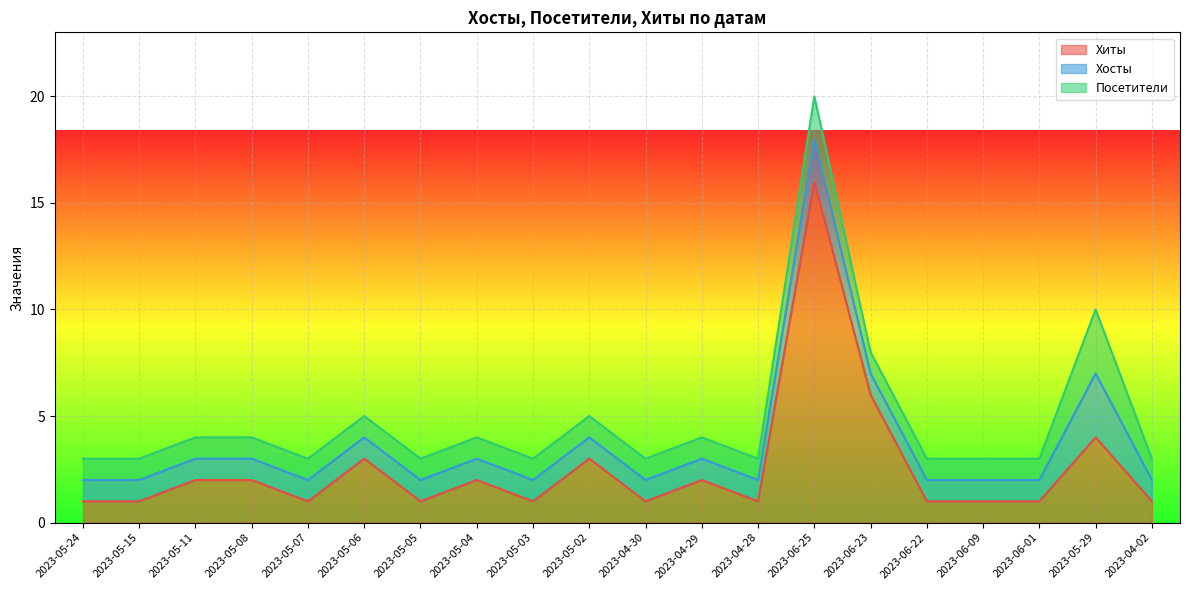

Reading left to right, extract all data points from this chart.

Хиты: 1	1	2	2	1	3	1	2	1	3	1	2	1	16	6	1	1	1	4	1
Хосты: 1	1	1	1	1	1	1	1	1	1	1	1	1	2	1	1	1	1	3	1
Посетители: 1	1	1	1	1	1	1	1	1	1	1	1	1	2	1	1	1	1	3	1